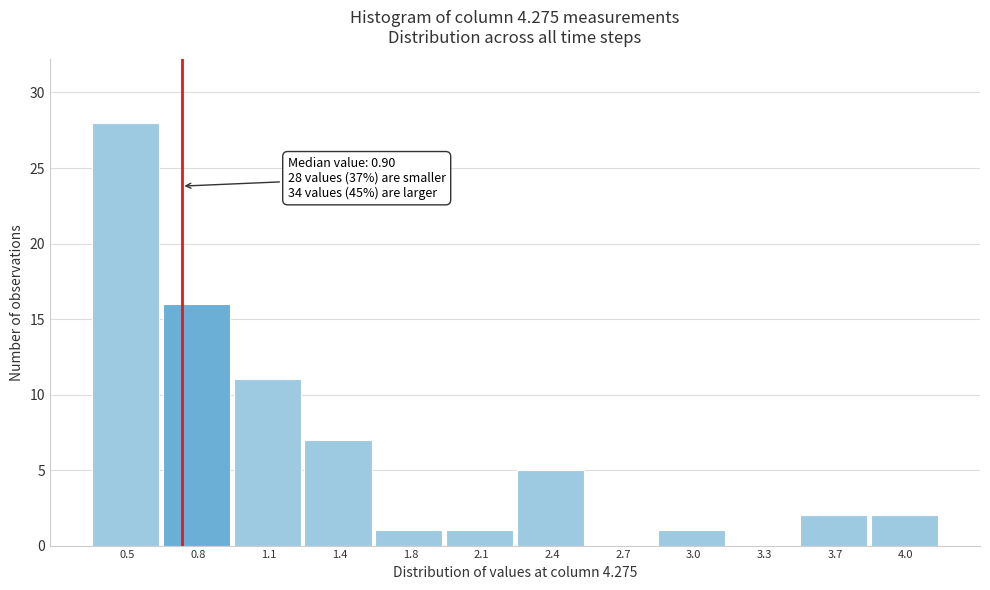

Reading right to left, what are all the values shown in this chart?

4.0=2	3.7=2	3.3=0	3.0=1	2.7=0	2.4=5	2.1=1	1.8=1	1.4=7	1.1=11	0.8=16	0.5=28